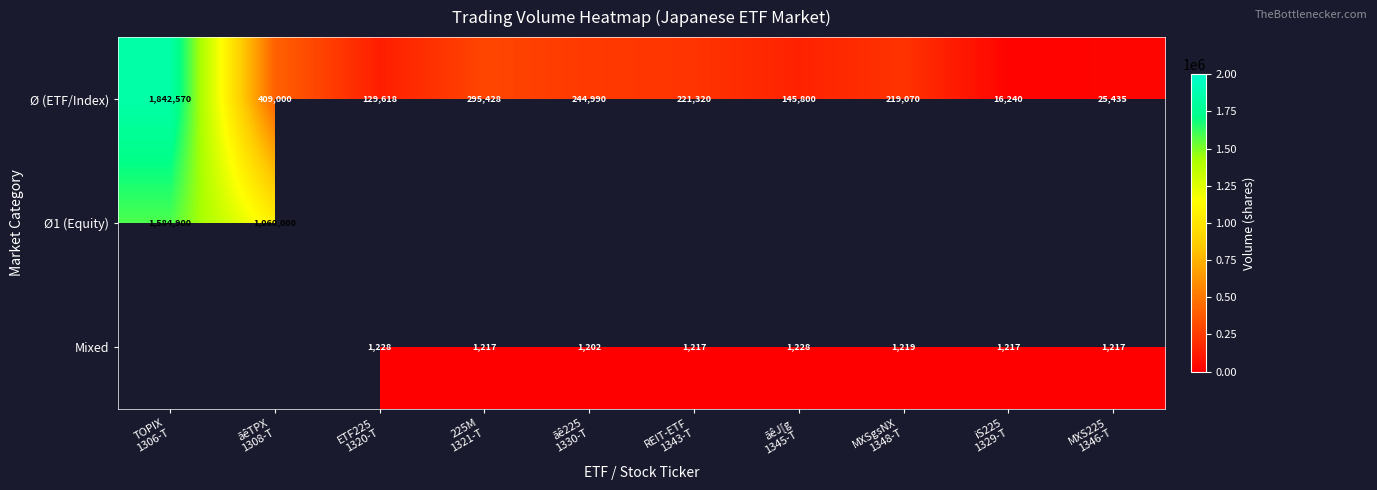

Count the number of data series in this chart.

3